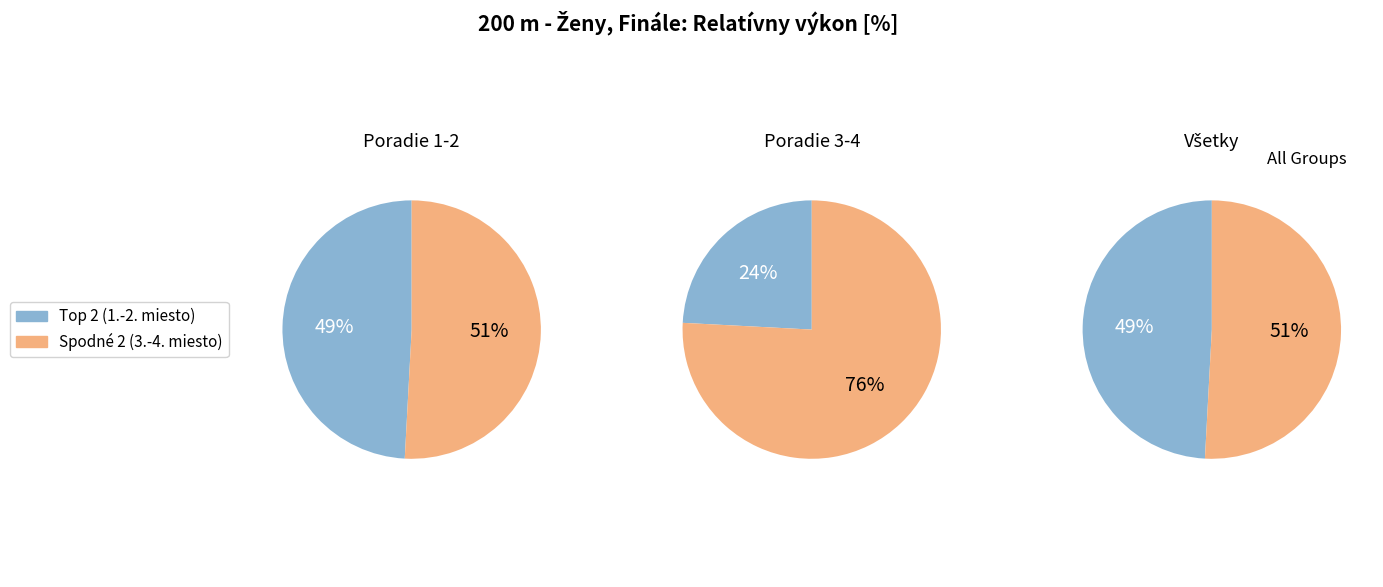

To the nearest percent, what is the combined percentage of Ufnárová Michaela and Garčárová Patrícia?

51%